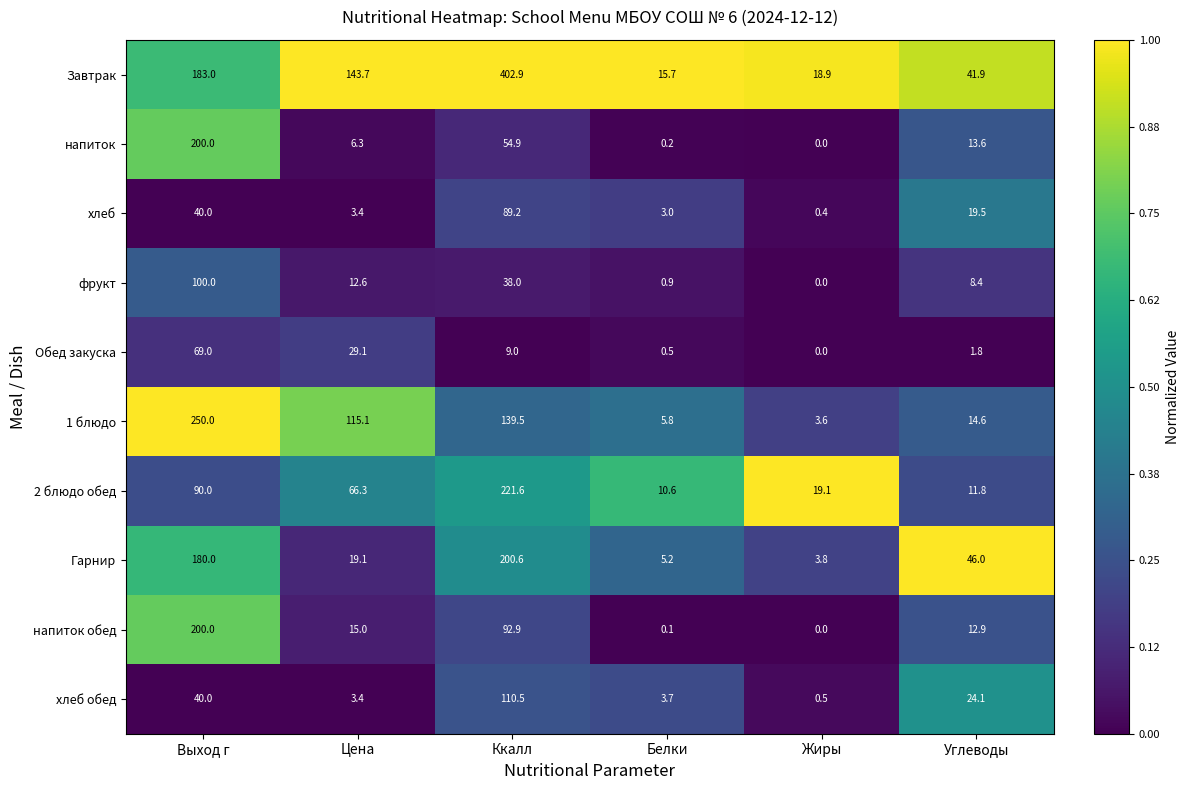

List the labels in order of напиток обед value, smallest first.

Жиры, Белки, Углеводы, Цена, Ккалл, Выход г